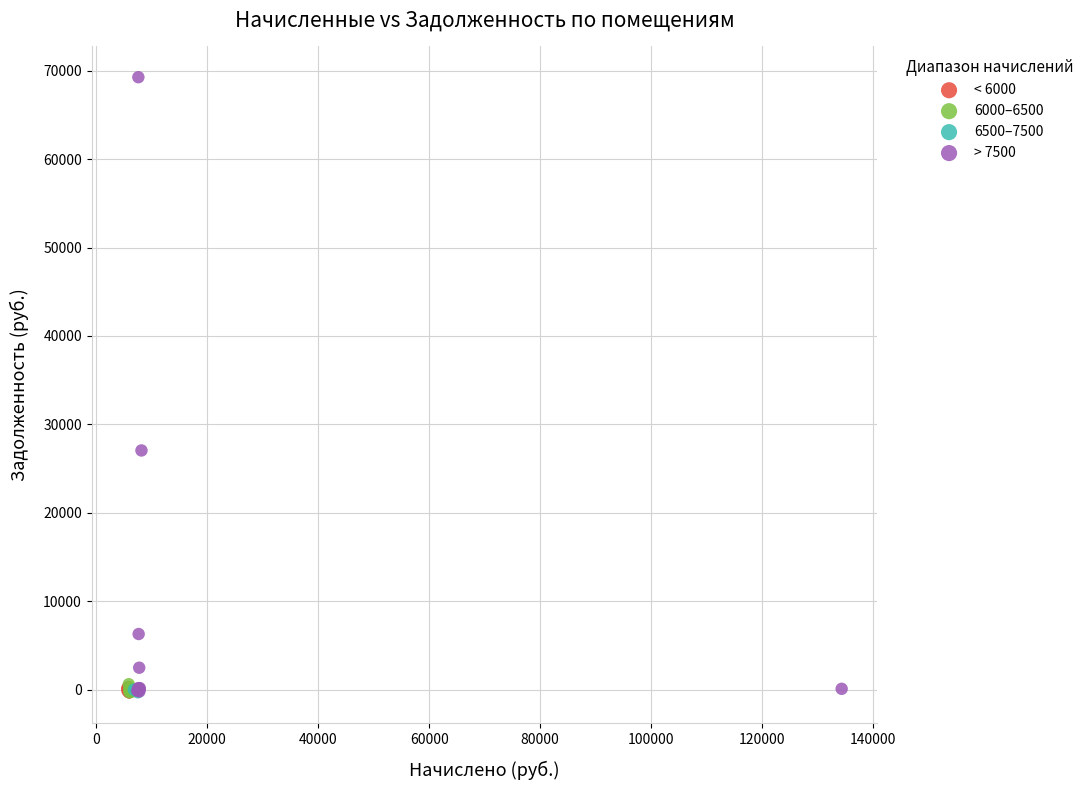

Which series reaches the maximum Y coordinate?

> 7500